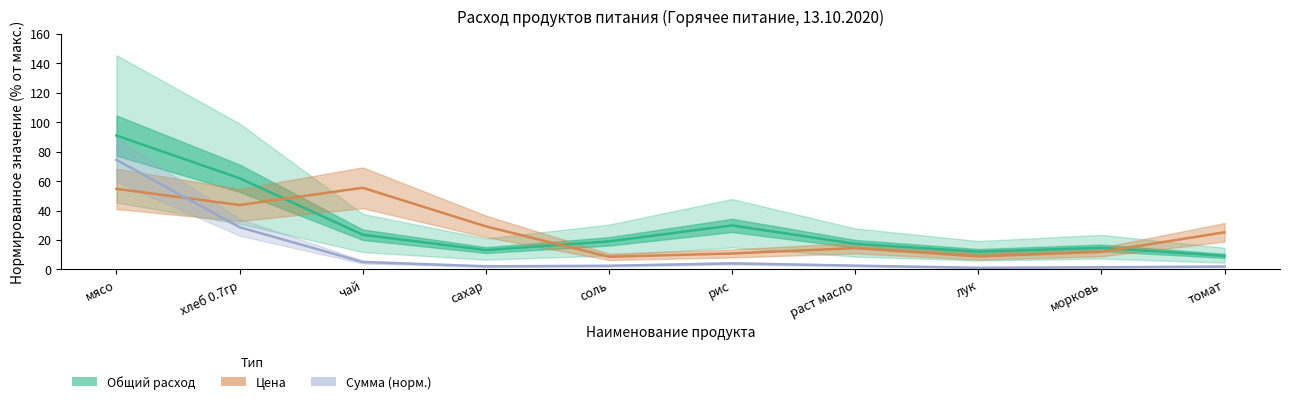

At which category does Сумма (норм.) reach its first local valley?

сахар